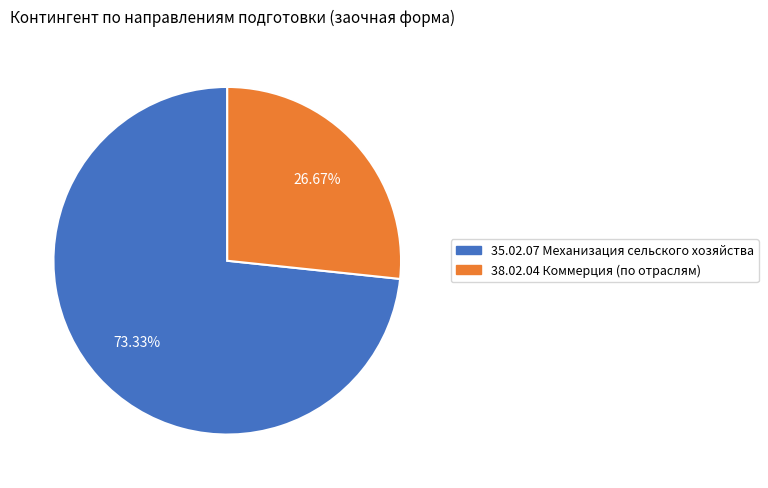

How many segments does this pie chart have?

2